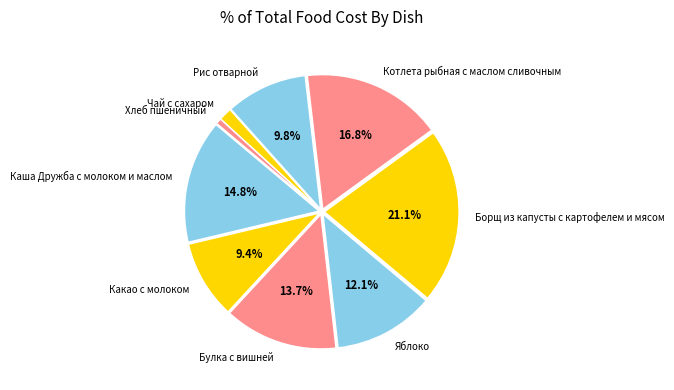

Which category has the biggest portion of the pie?

Борщ из капусты с картофелем и мясом